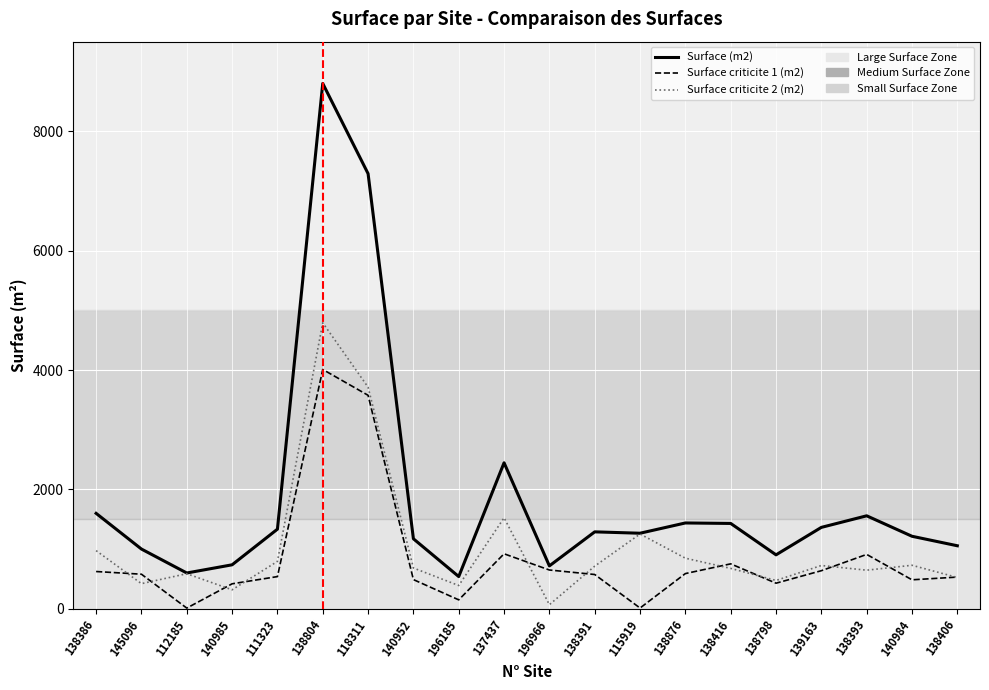

At which category does Surface (m2) reach its first local peak?

138804